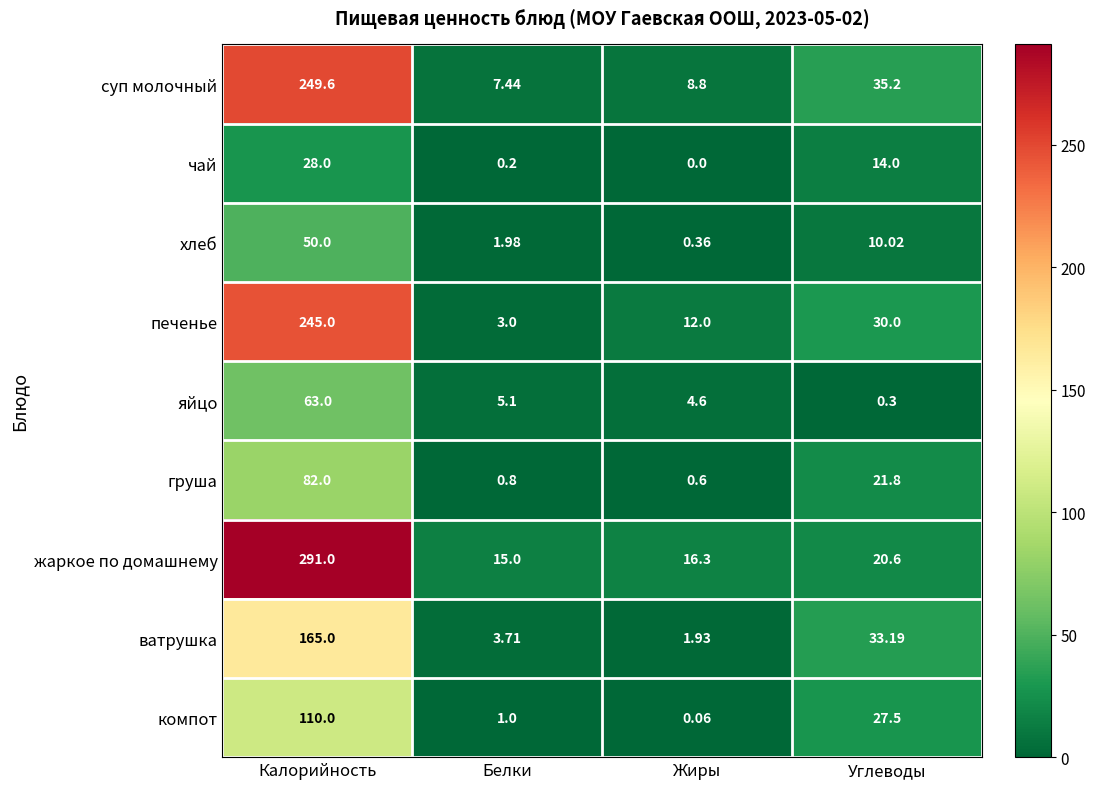

Which series has the largest range (max minus min)?

жаркое по домашнему